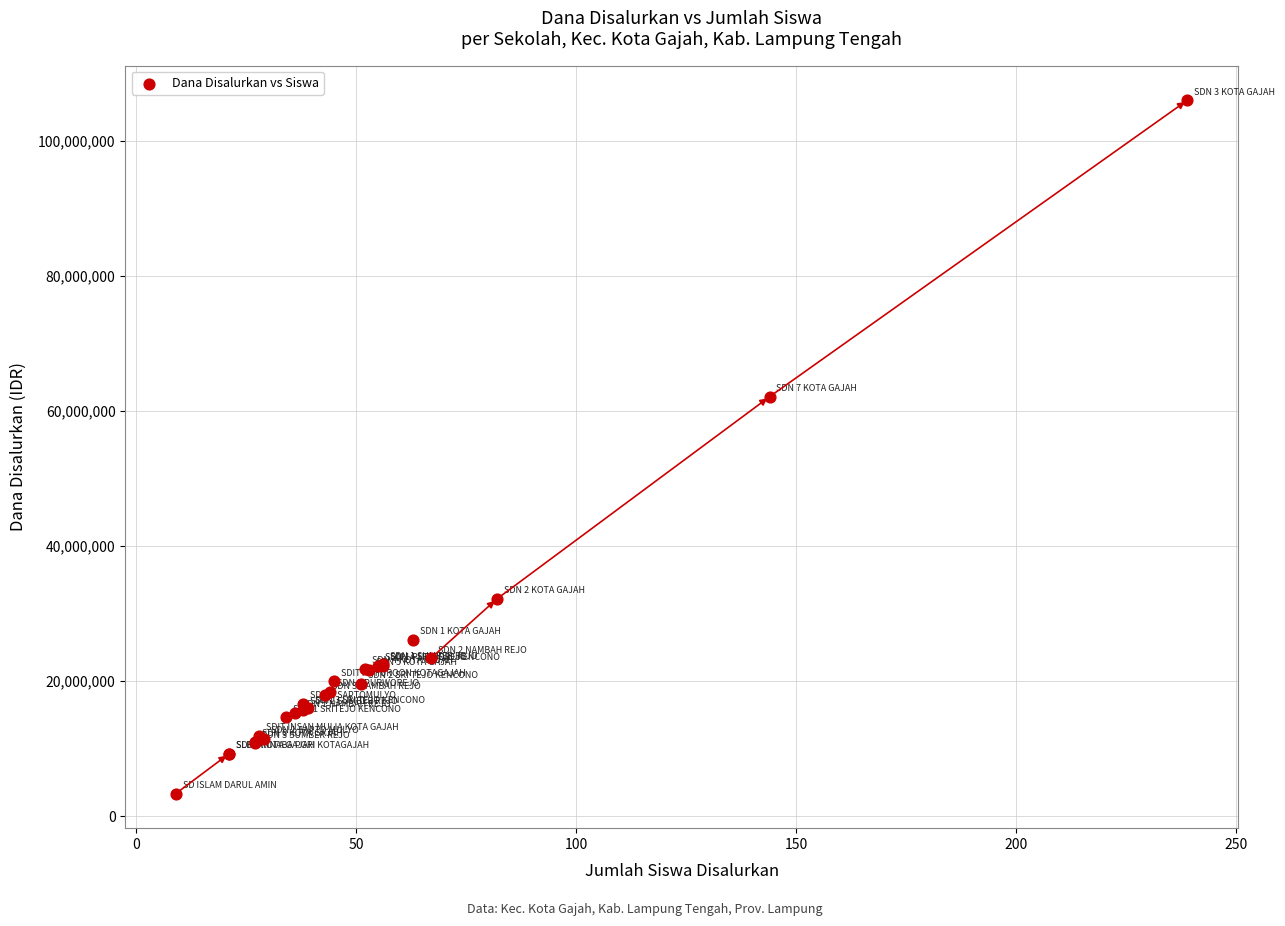

What Y value in the scatter plot is closest to 54675000?

62100000